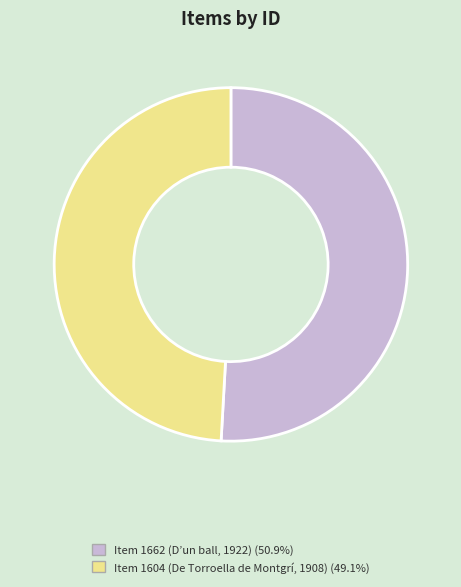

Does any single category account for the majority?

Yes